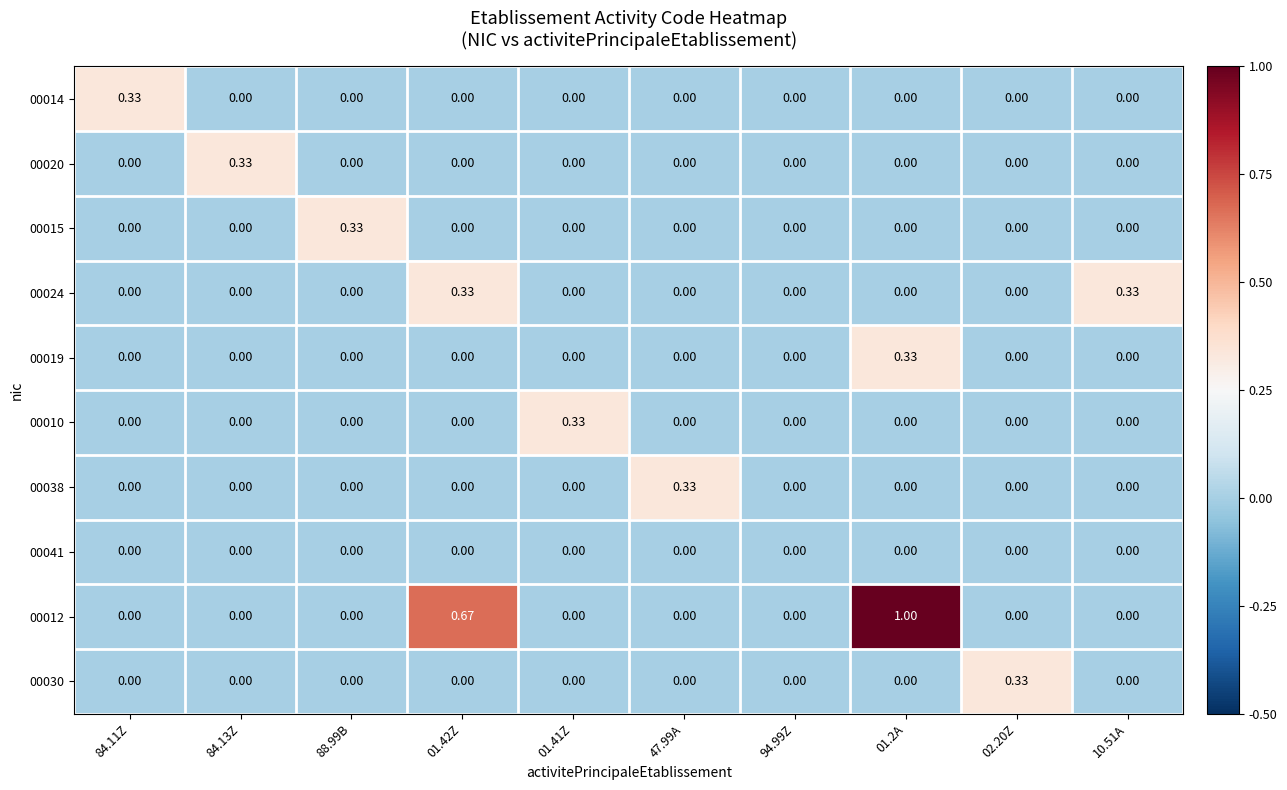

Is the value of 00010 at 47.99A greater than the value of 00038 at 47.99A?

No